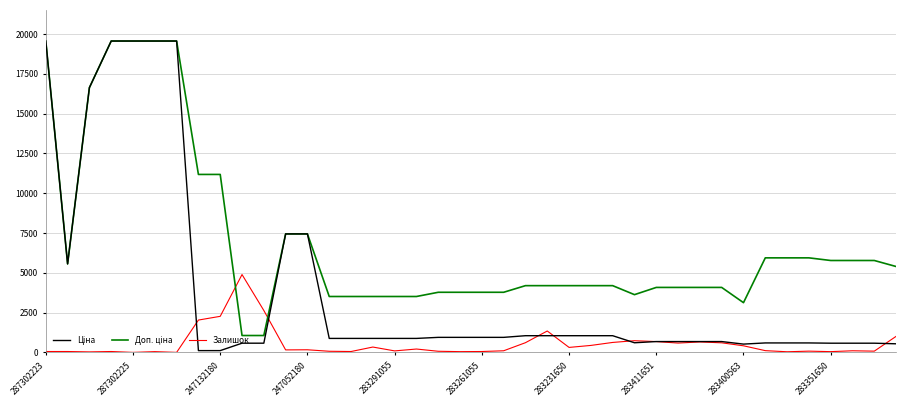

What is the maximum value shown in the chart?

19564.9